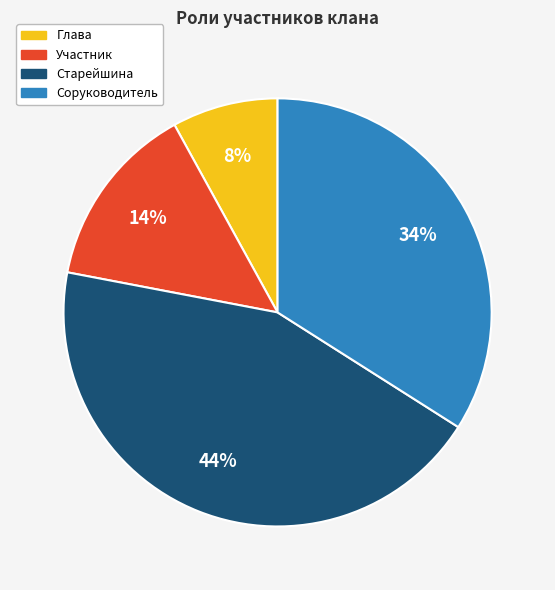

How many slices are in this pie chart?

4